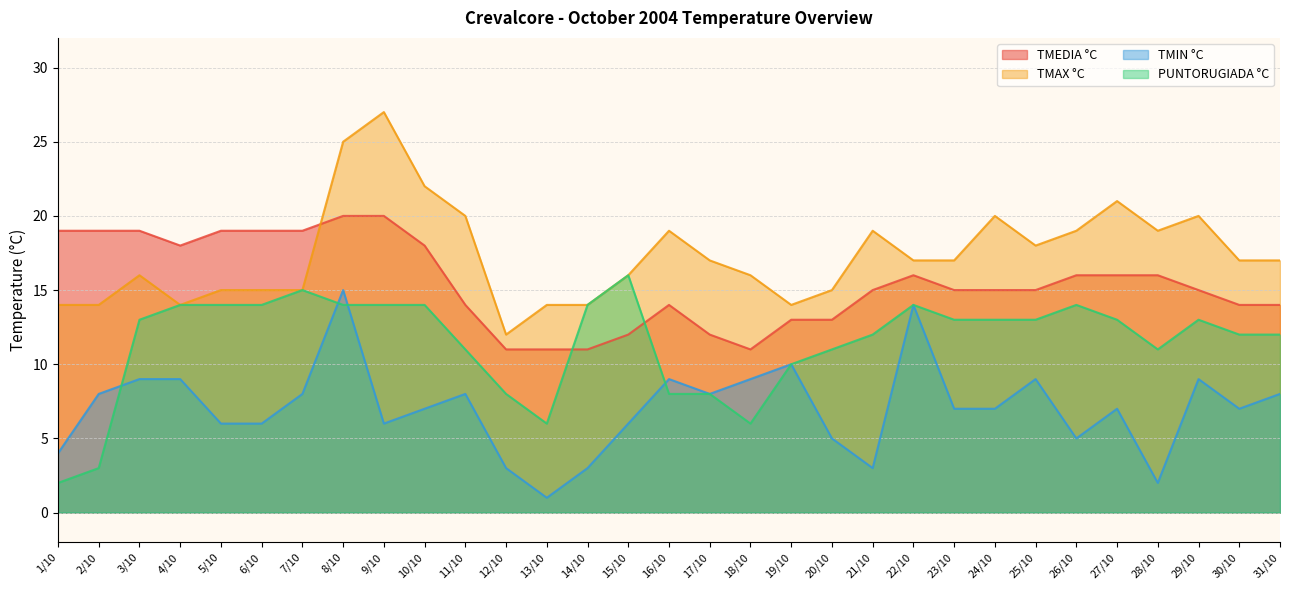

True or false: TMIN °C has a value of 2 at 17/10.

False